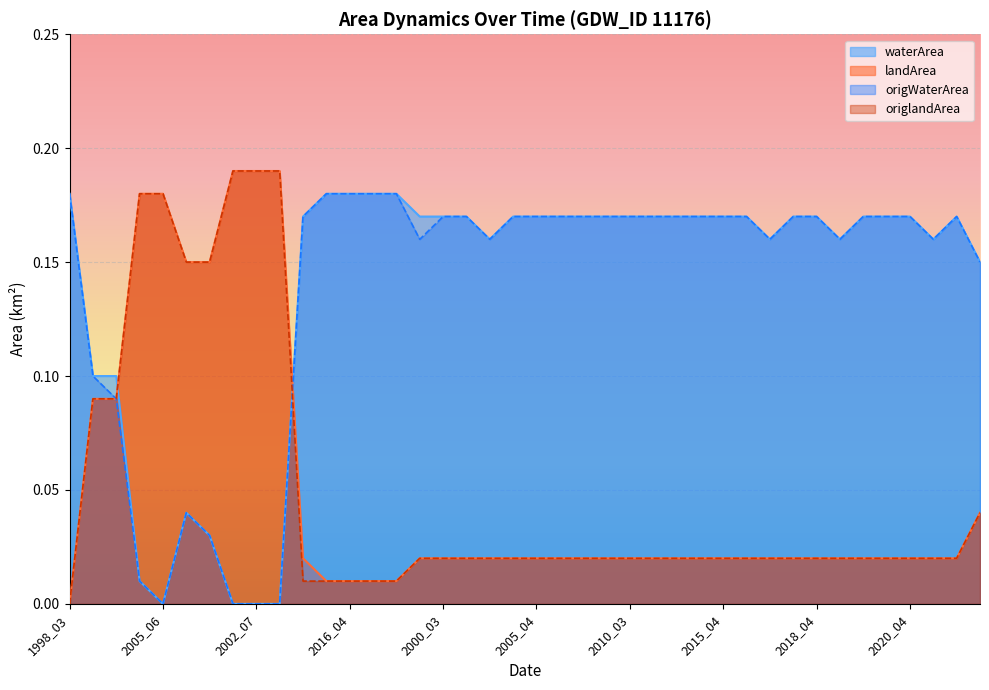

How many lines are shown in the chart?

4